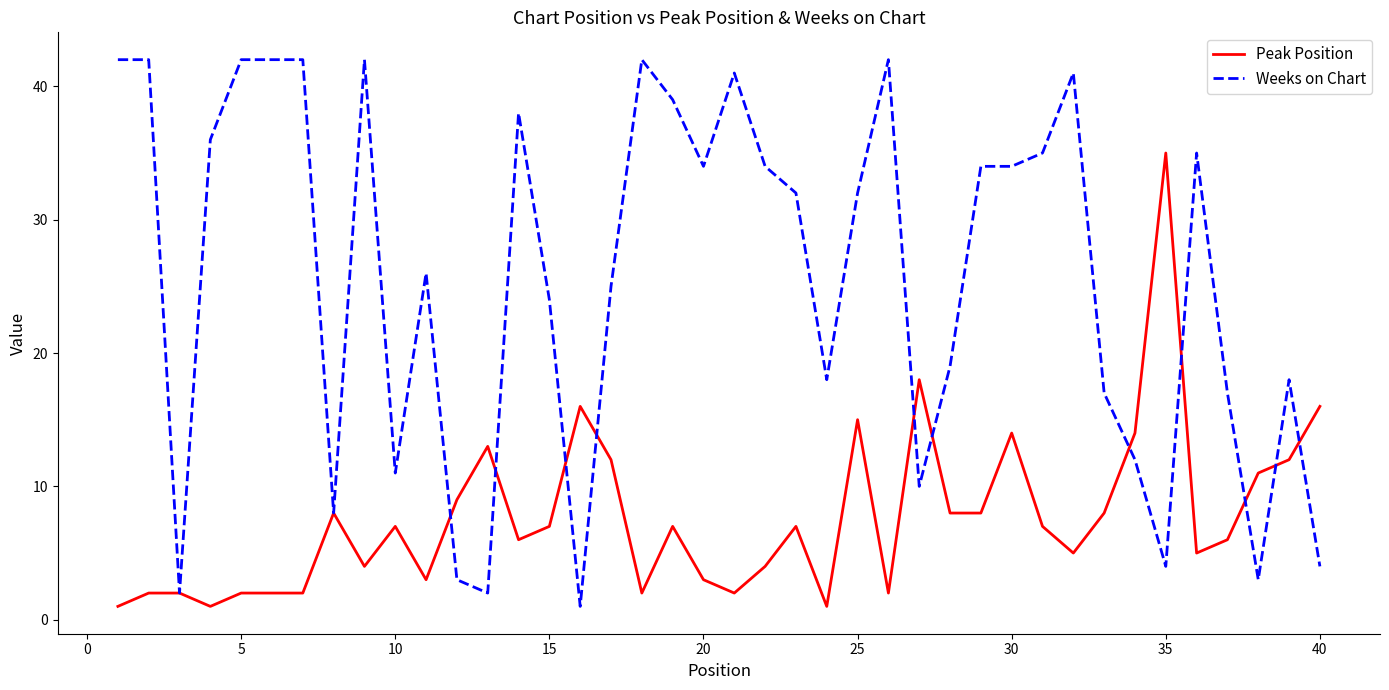

List the series in order of their overall mean, highest first.

Weeks on Chart, Peak Position